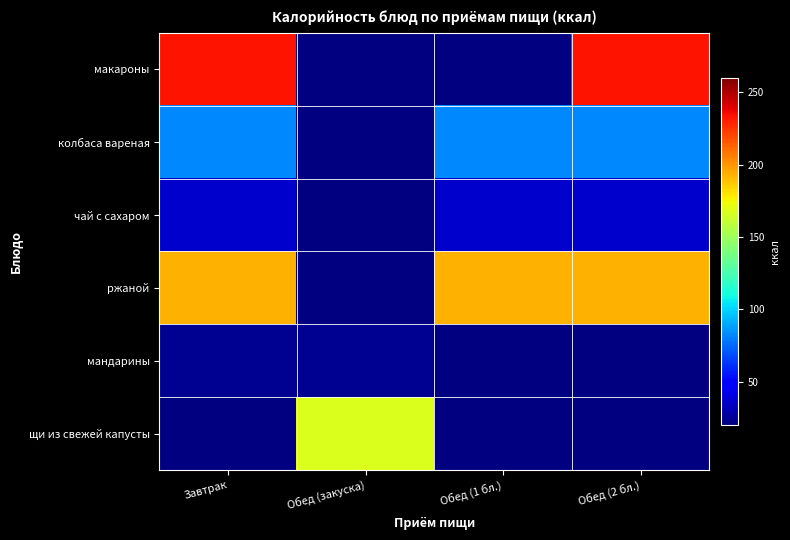

The колбаса вареная series shows 82.0 at Обед (1 бл.). True or false?

True